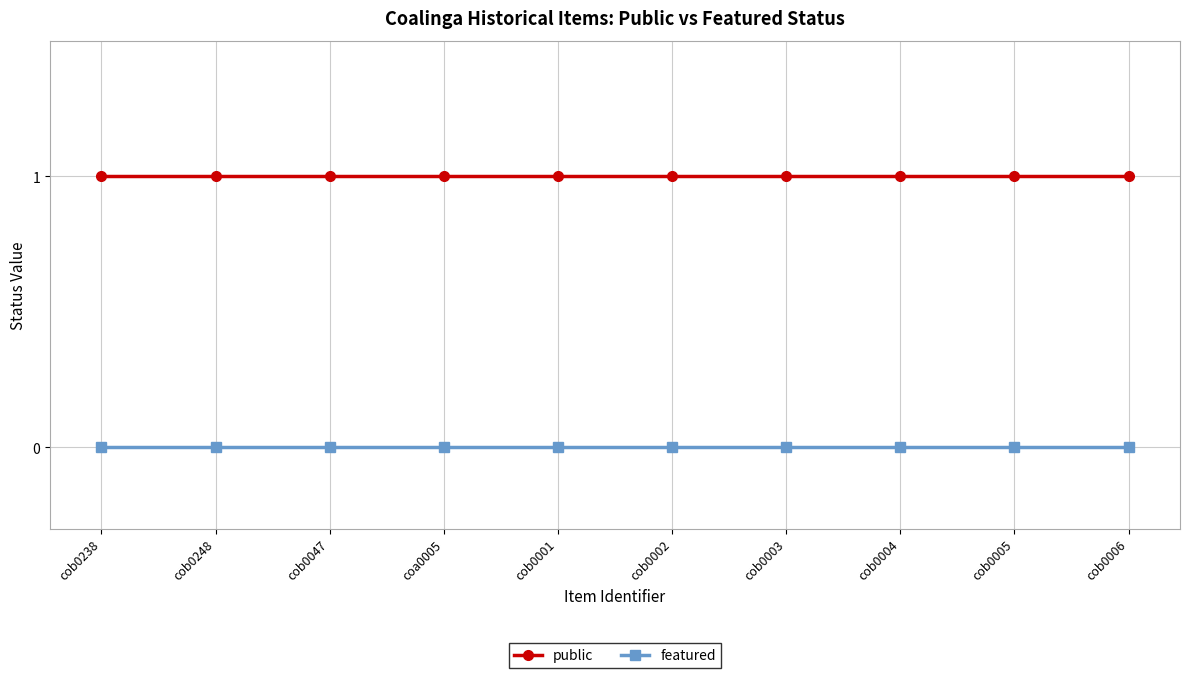

True or false: public has a value of 1 at cob0006.

True